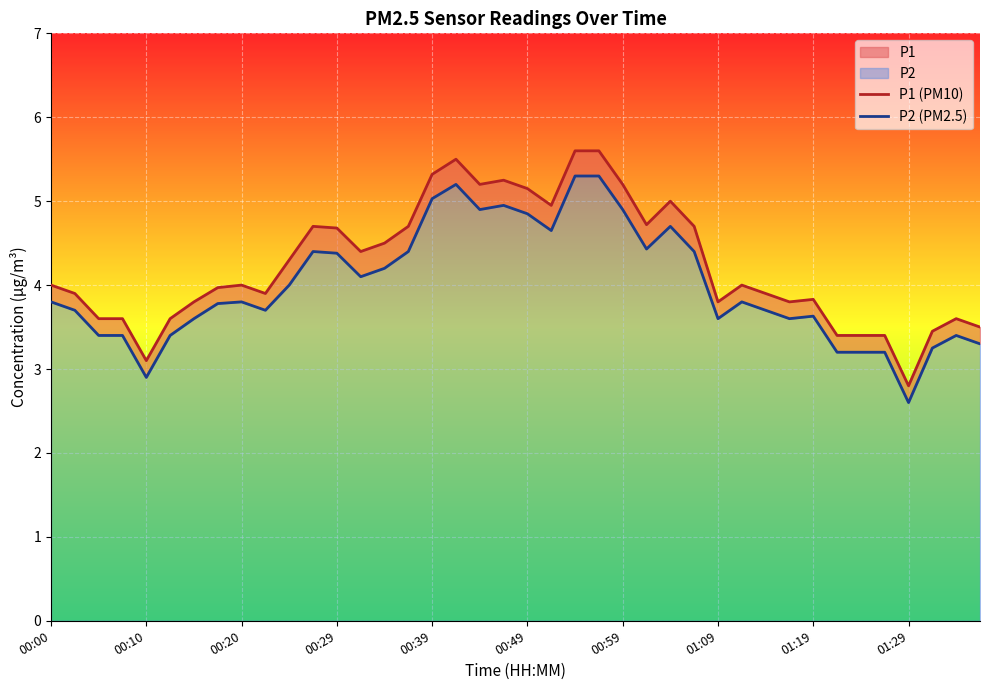

How many distinct data groups are displayed?

2